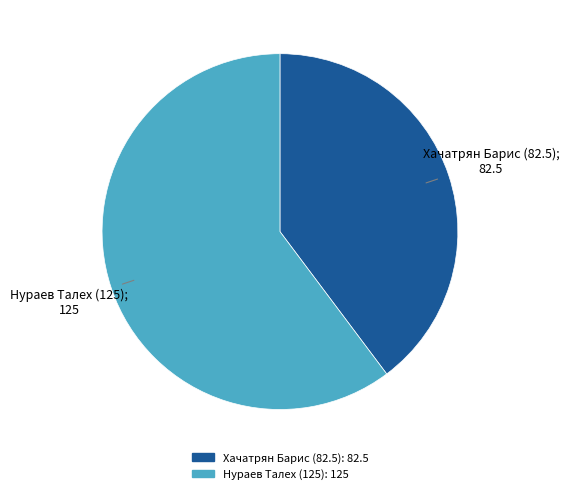

Is it true that Хачатрян Барис (82.5) is 33% of the pie?

False